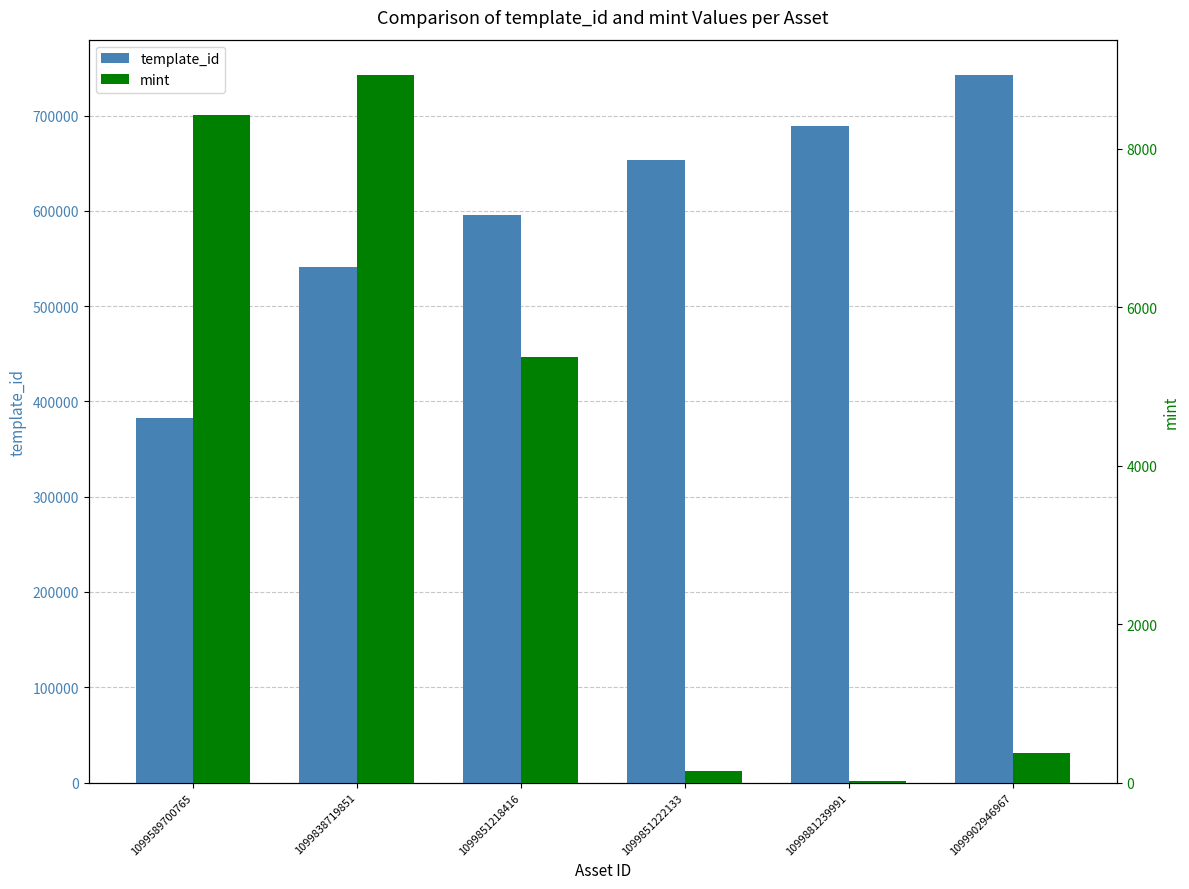

The value of mint at 1099902946967 is 642. True or false?

False